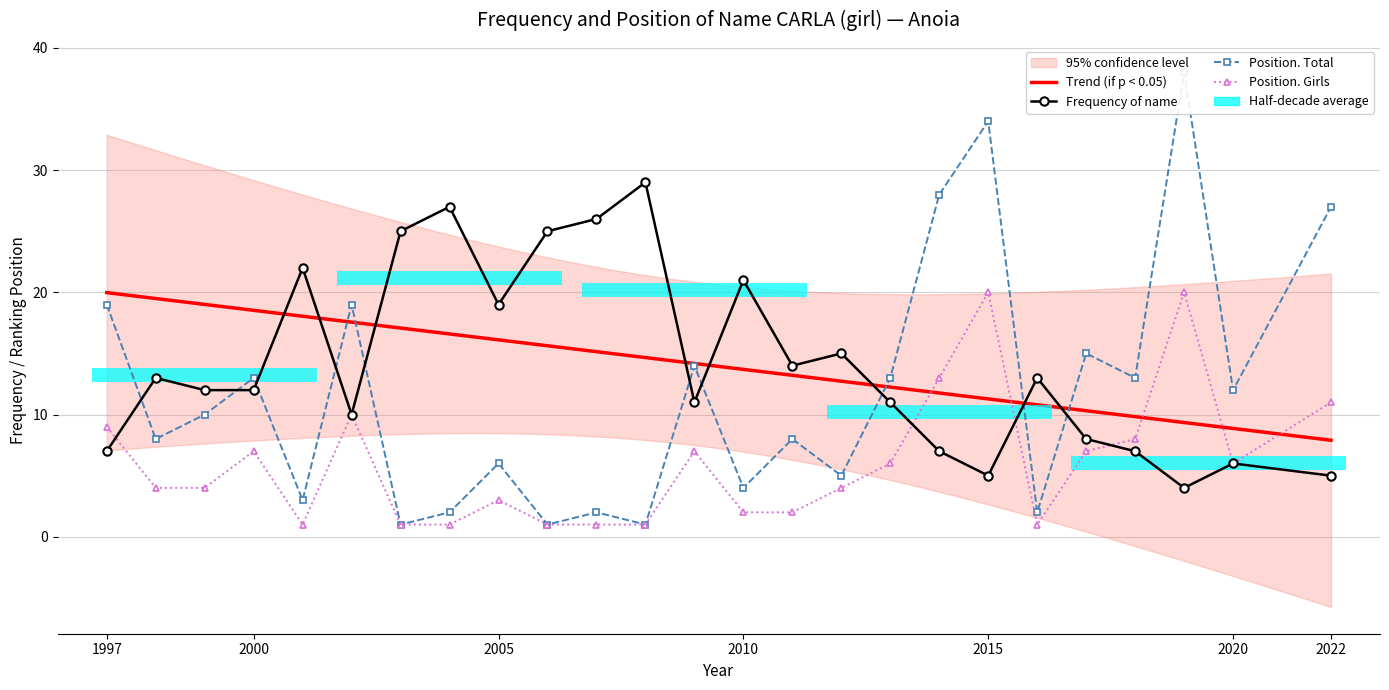

Which category has the highest value across all series?

2019